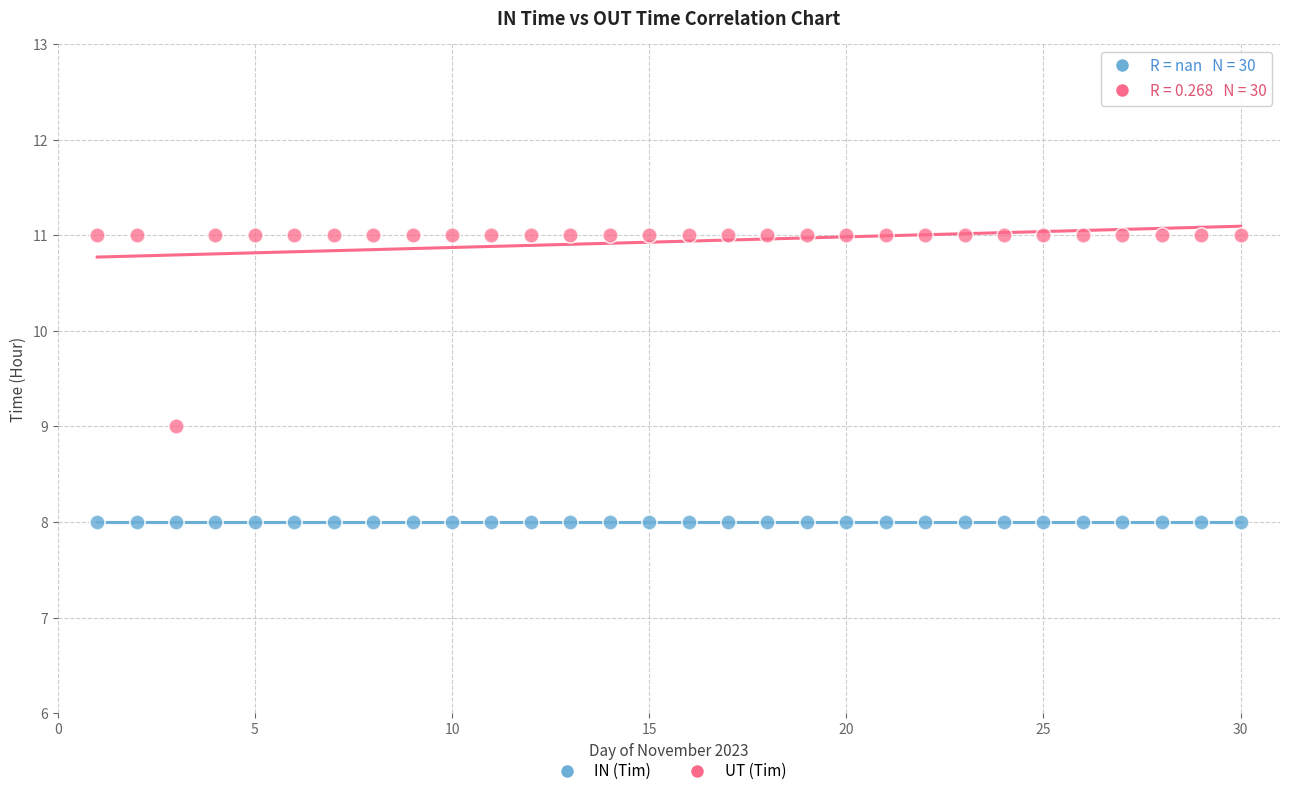

What are all the series names shown in the legend?

IN (Tim), UT (Tim)